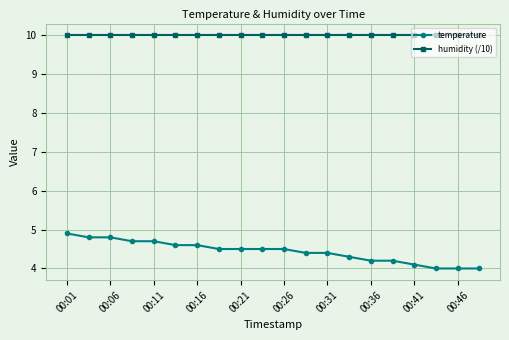

Which series has the largest total across all categories?

humidity (/10)